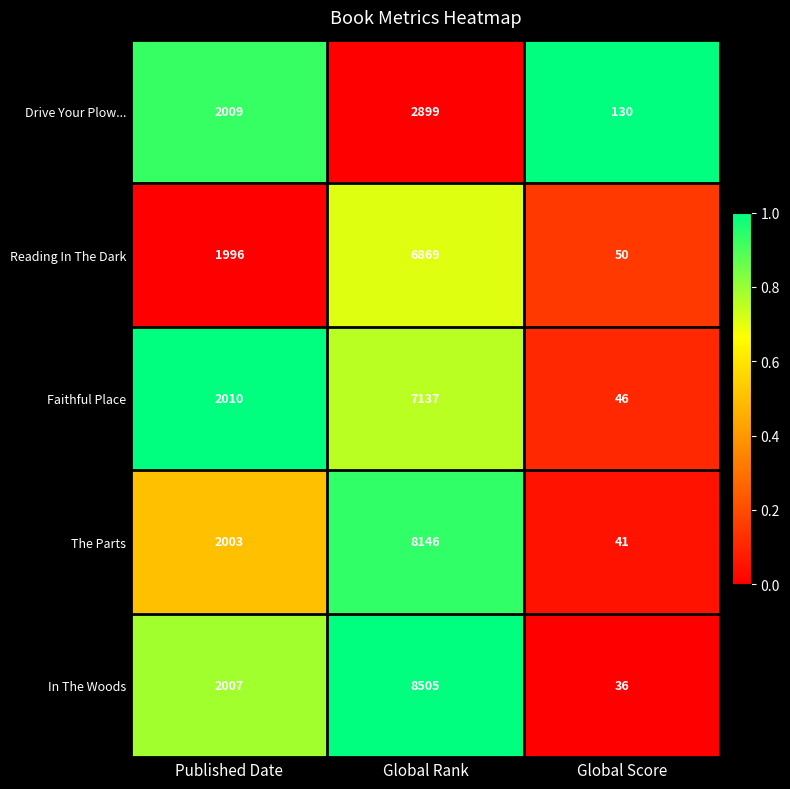

Count the number of categories in the chart.

3